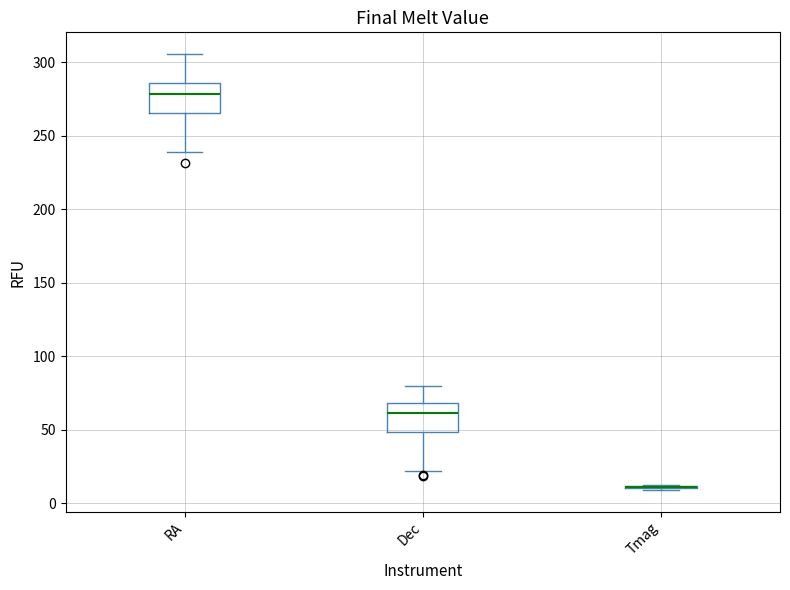

Where does the median line of the box for RA sit on the y-axis? The values are not printed on the chart, so give them approximately, as read against the axis.

280